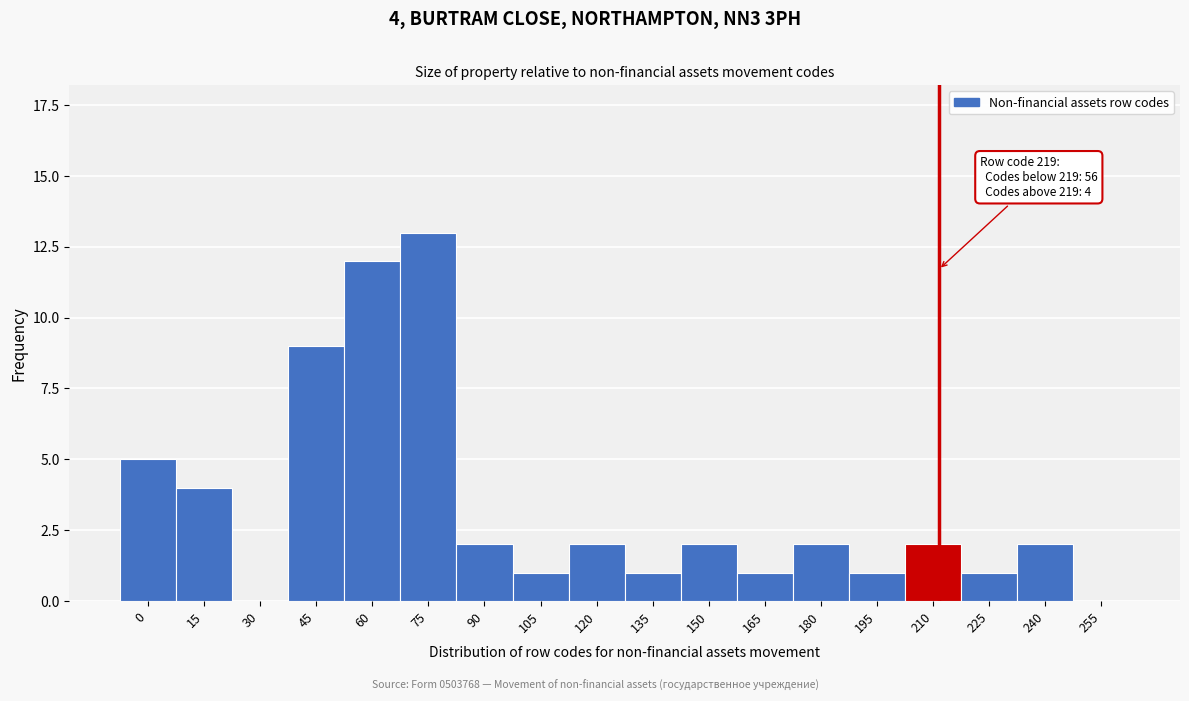

Reading left to right, what are all the values shown in this chart?

0=5	15=4	30=0	45=9	60=12	75=13	90=2	105=1	120=2	135=1	150=2	165=1	180=2	195=1	210=2	225=1	240=2	255=0